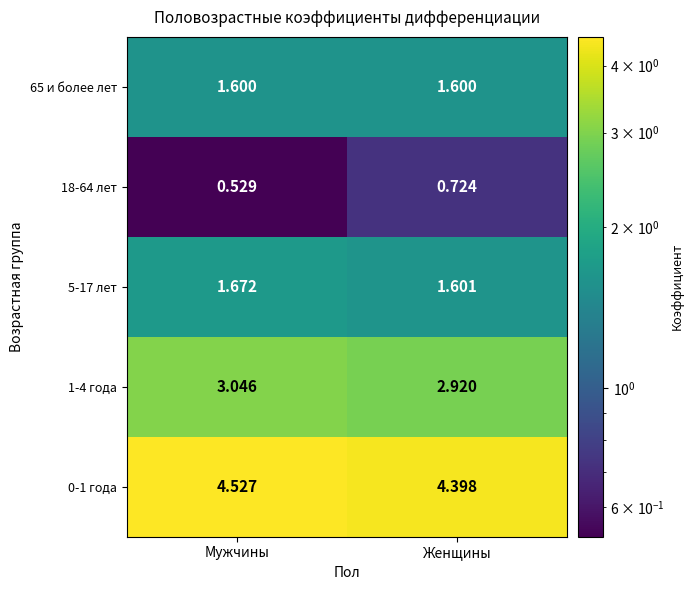

Which category has the lowest value in the 0-1 года series?

Женщины